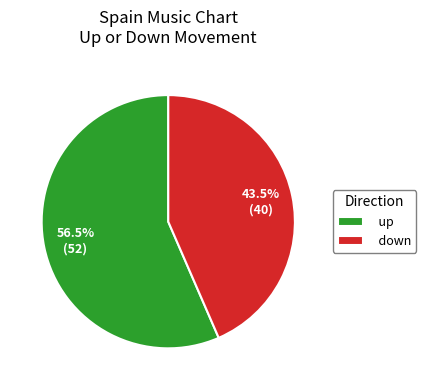

Combined, what portion of the pie is up and down?

100.0%